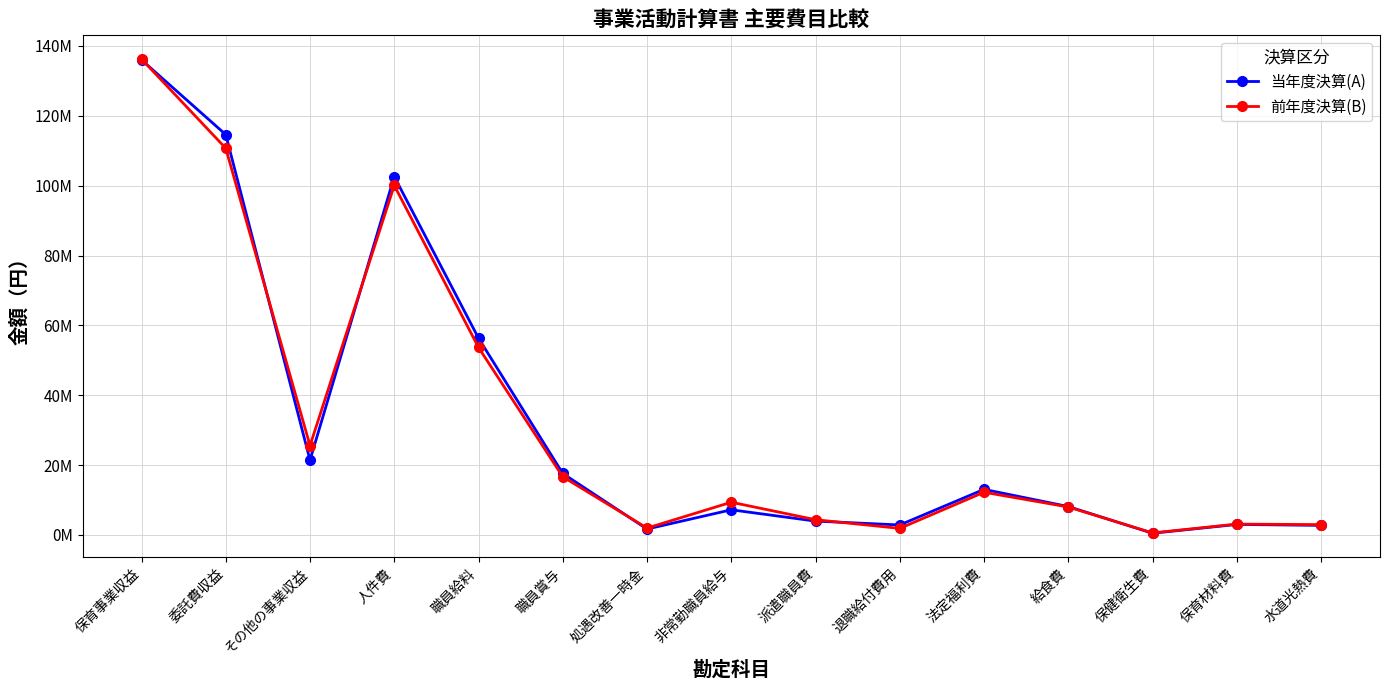

Where is 当年度決算(A) nearest to the value 68247456?

職員給料